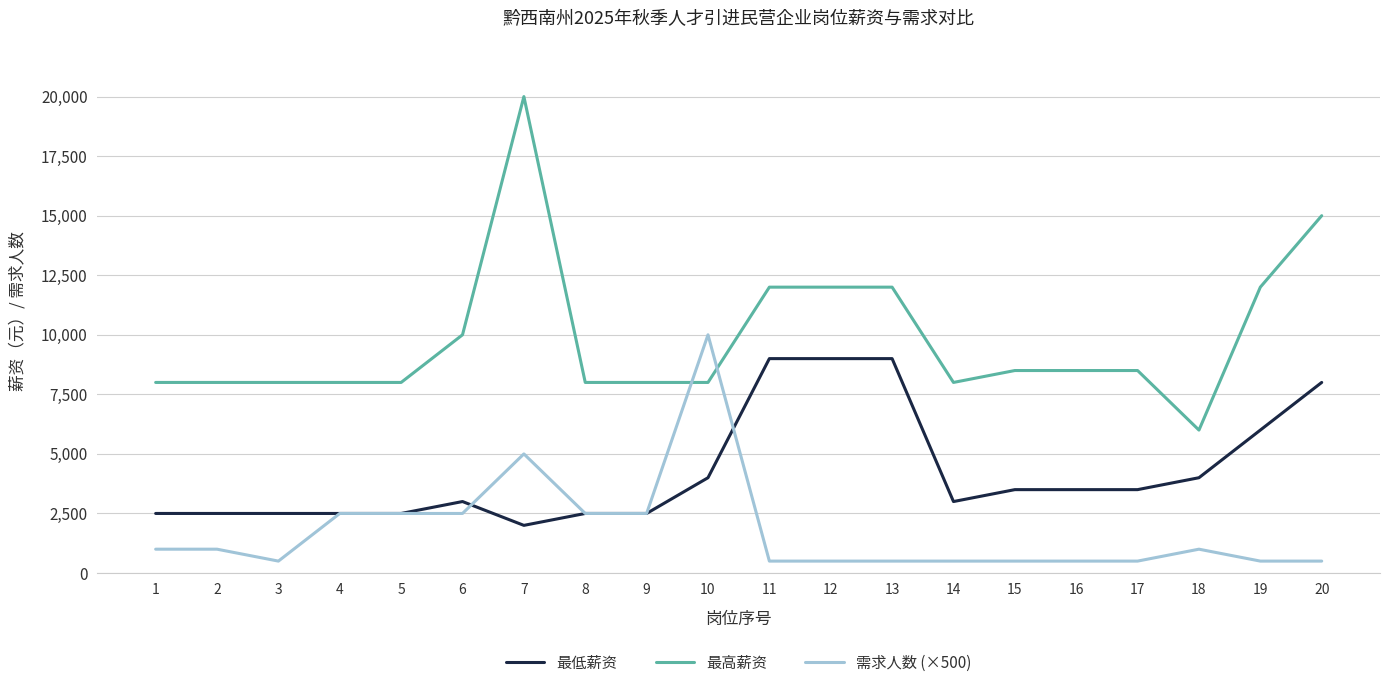

What is the sum of all 最高薪资 values?

196500